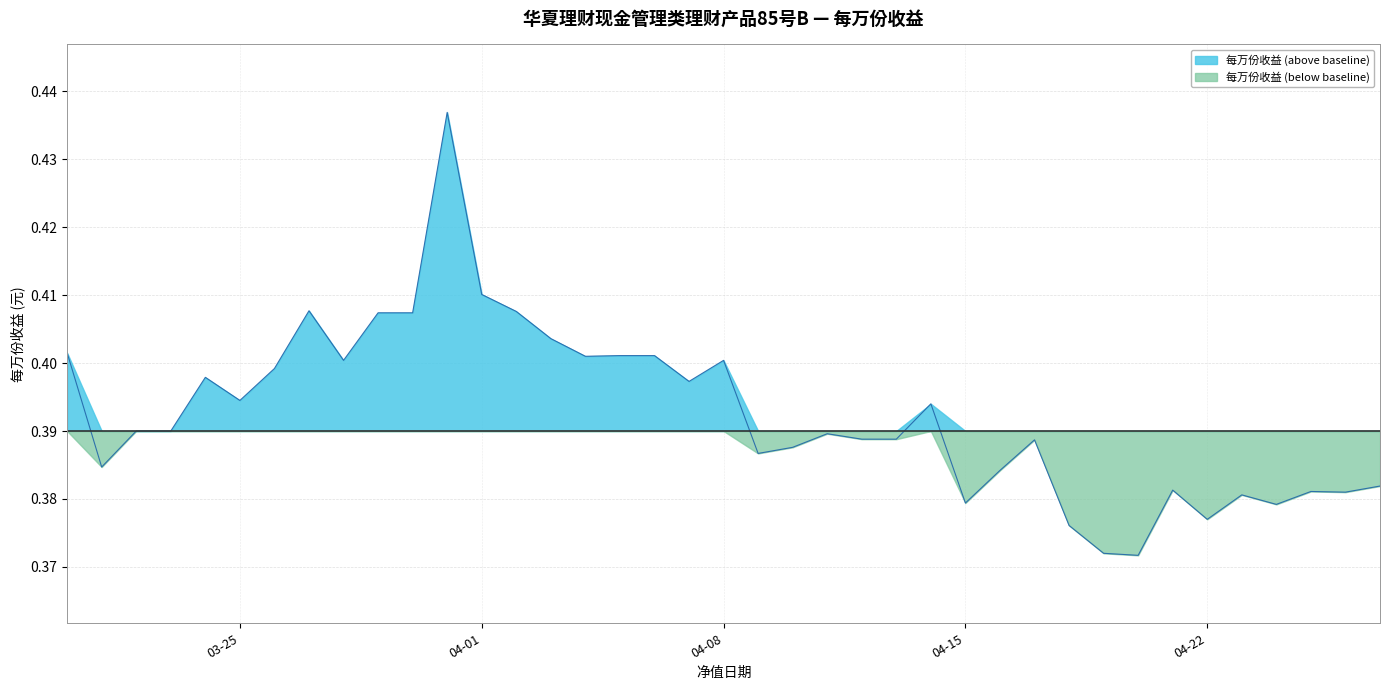

How many series are shown in this chart?

2